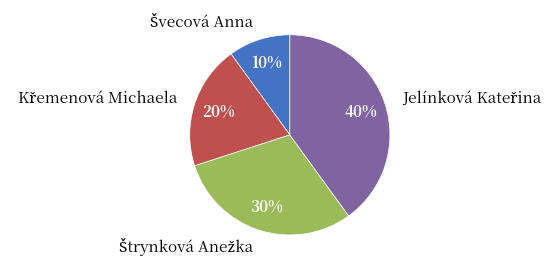

To the nearest percent, what is the difference between the largest and smallest slice percentages?

30%